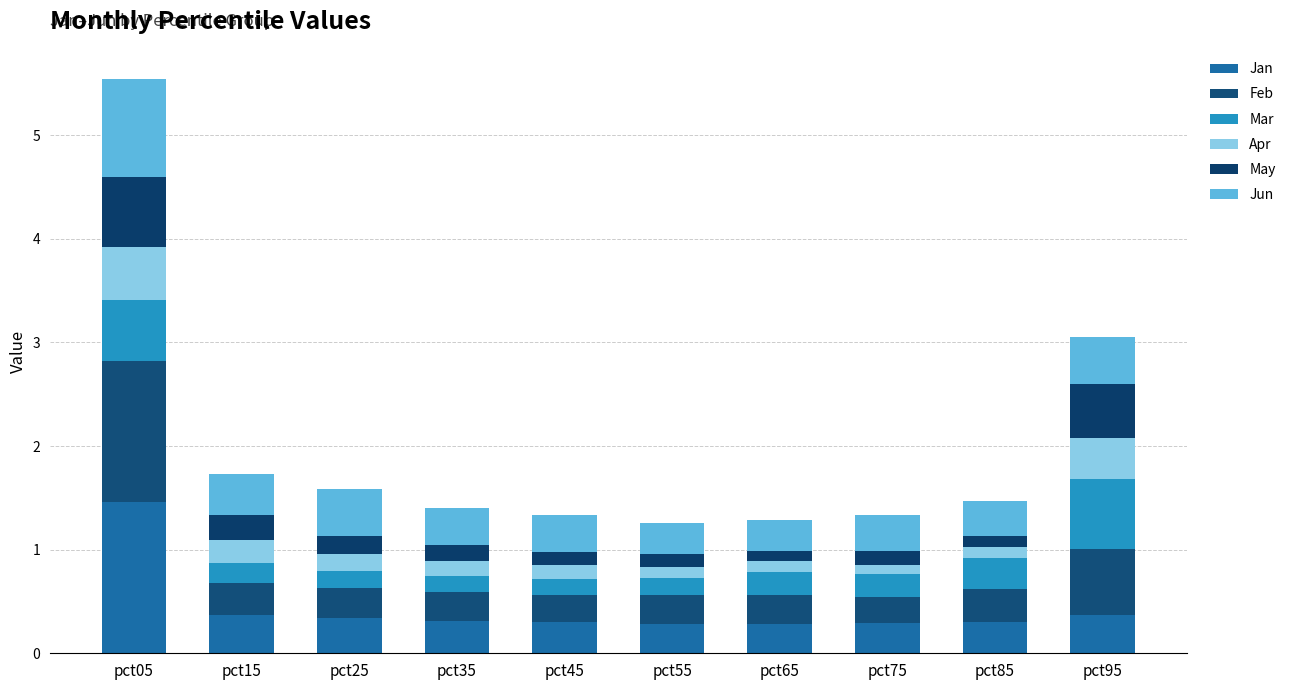

Are the bars horizontal?

No